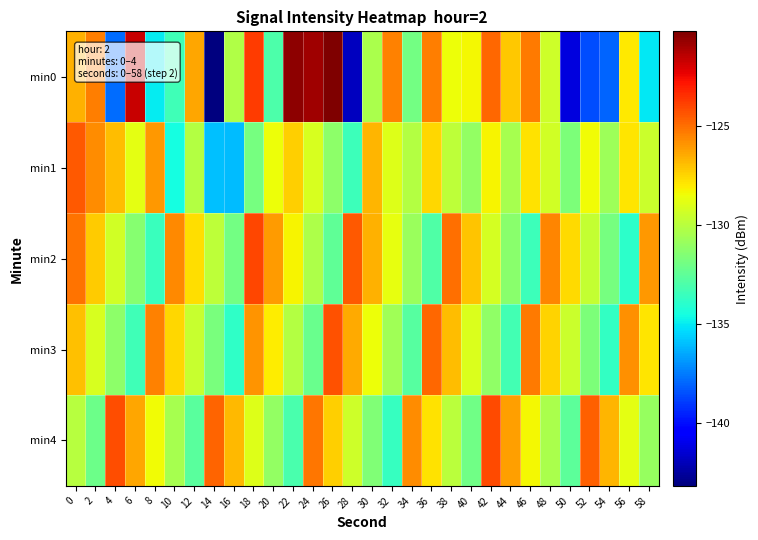

Count the number of categories in the chart.

30